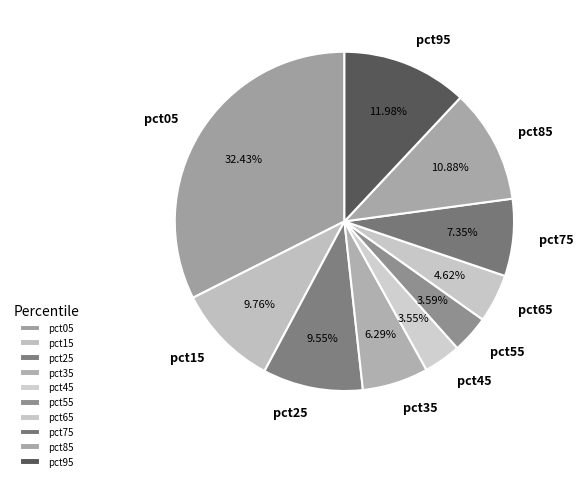

Is it true that pct55 is 18% of the pie?

False